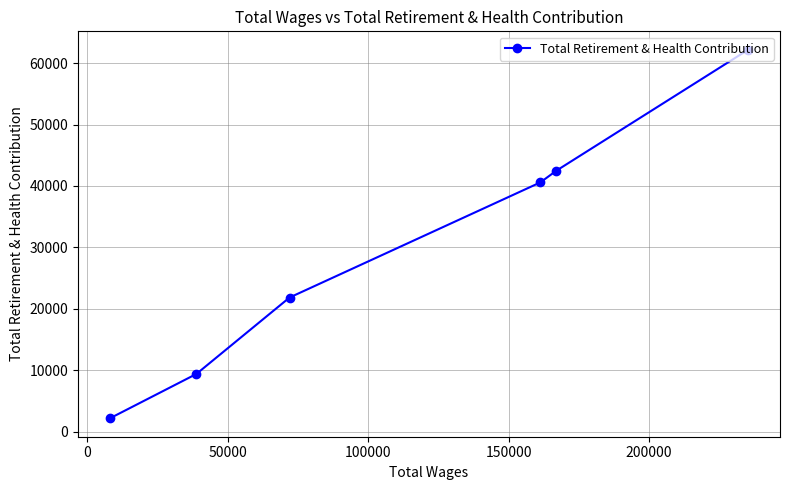

How many data points are above 40583?

2